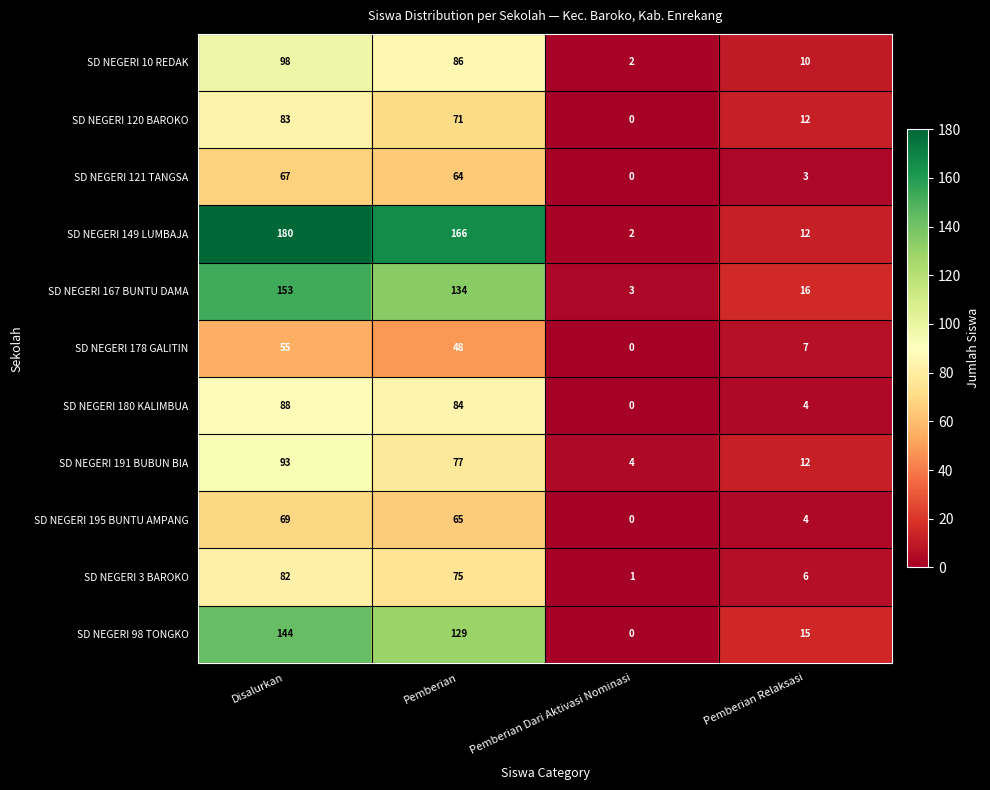

What is the spread (max minus min) of values at Disalurkan?

125